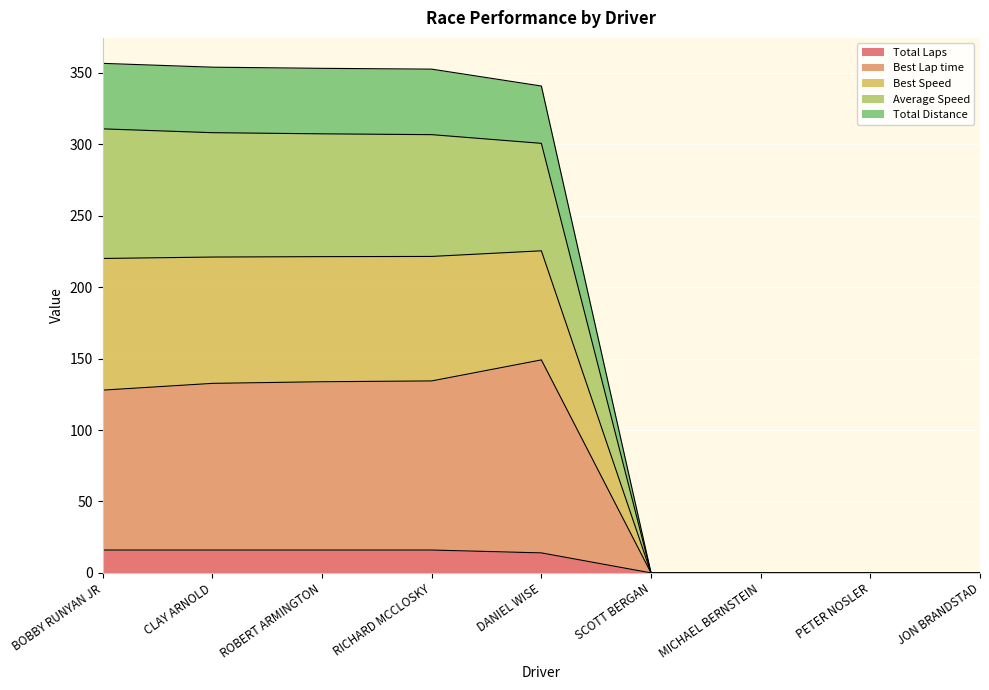

True or false: Total Laps has a value of 16.0 at BOBBY RUNYAN JR.

True